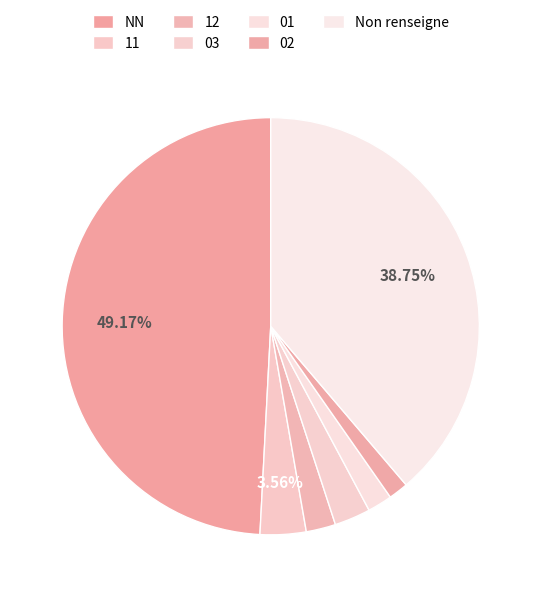

Approximately how many times larger is the value at 12 compared to 01?

1.2